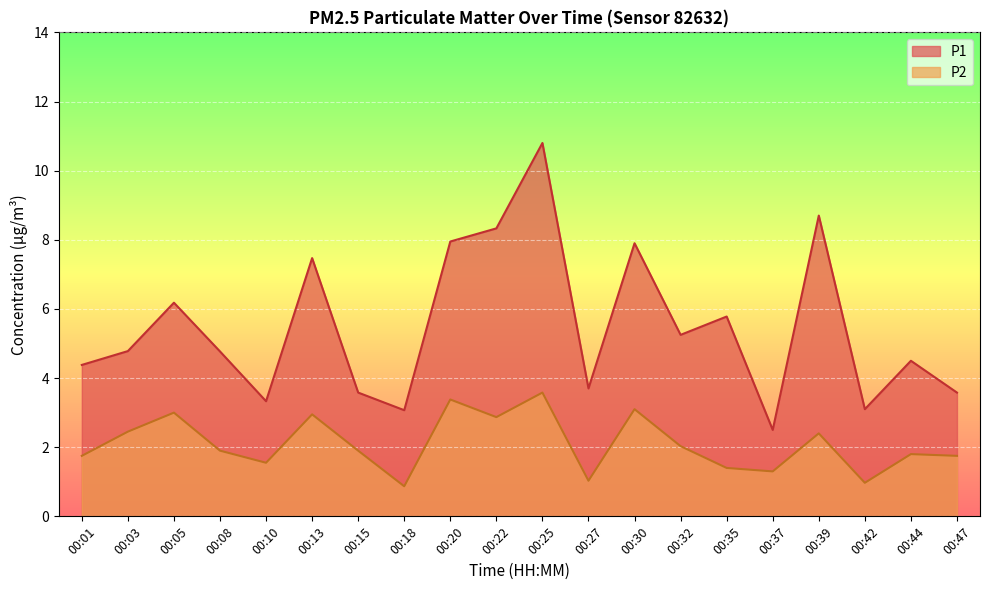

What is the value of the P2 point at the 14th from the left?

2.0